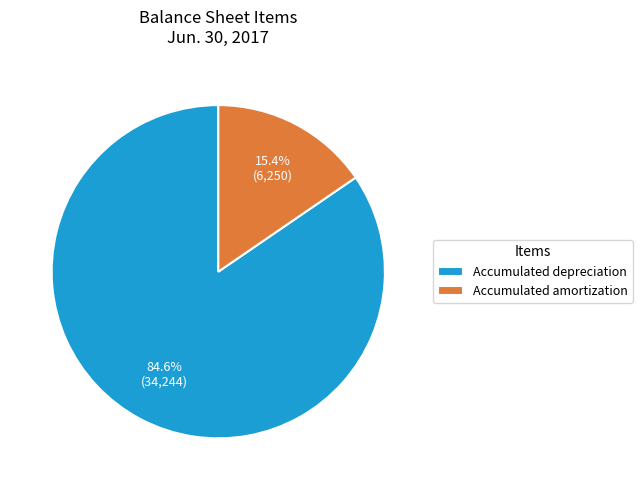

Approximately how many times larger is the value at Accumulated amortization compared to Accumulated depreciation?

0.2